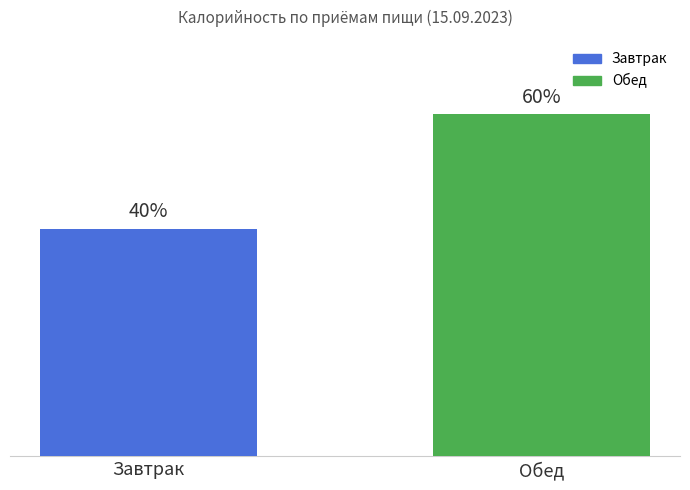

The value at Обед is 316.7. True or false?

False